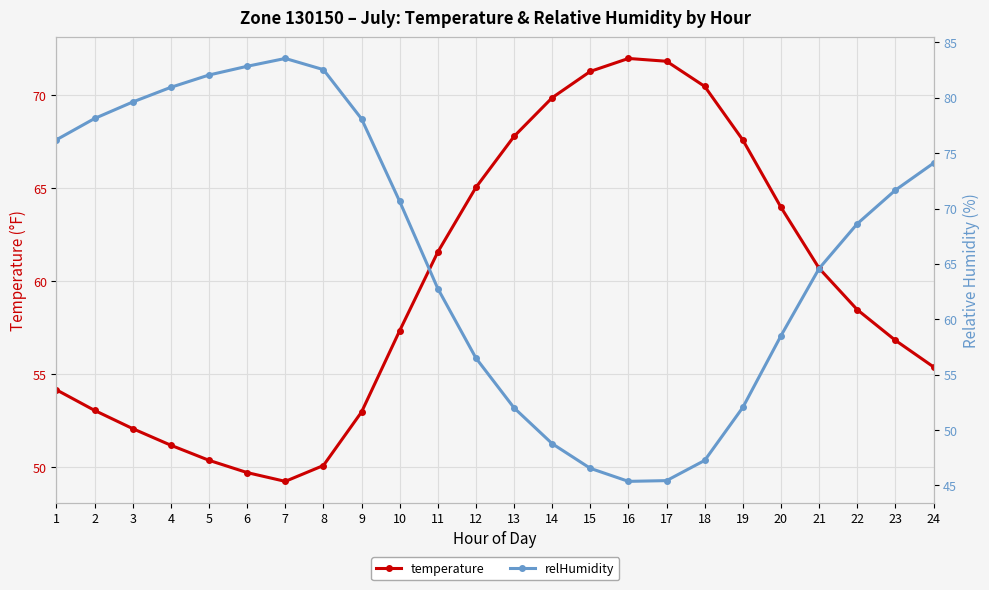

True or false: temperature has a value of 54.2 at 1.

True